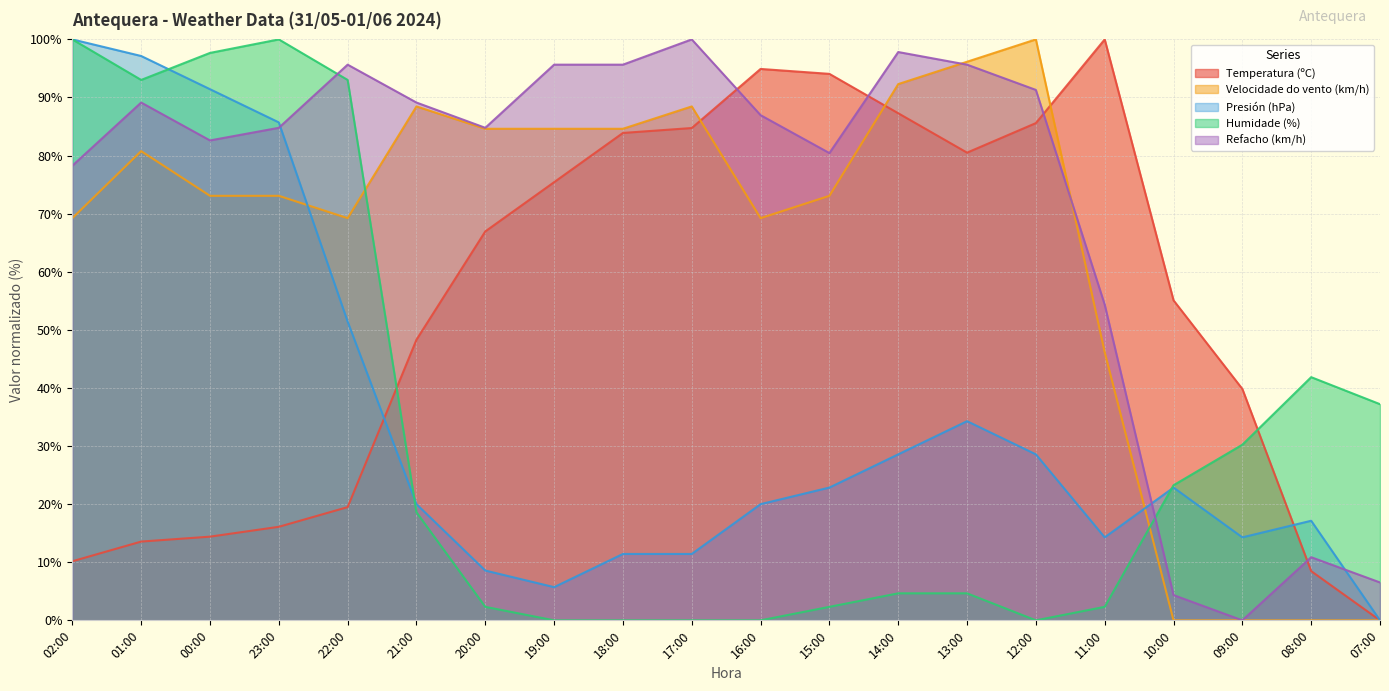

At which label does Refacho (km/h) first exceed 86?

01:00